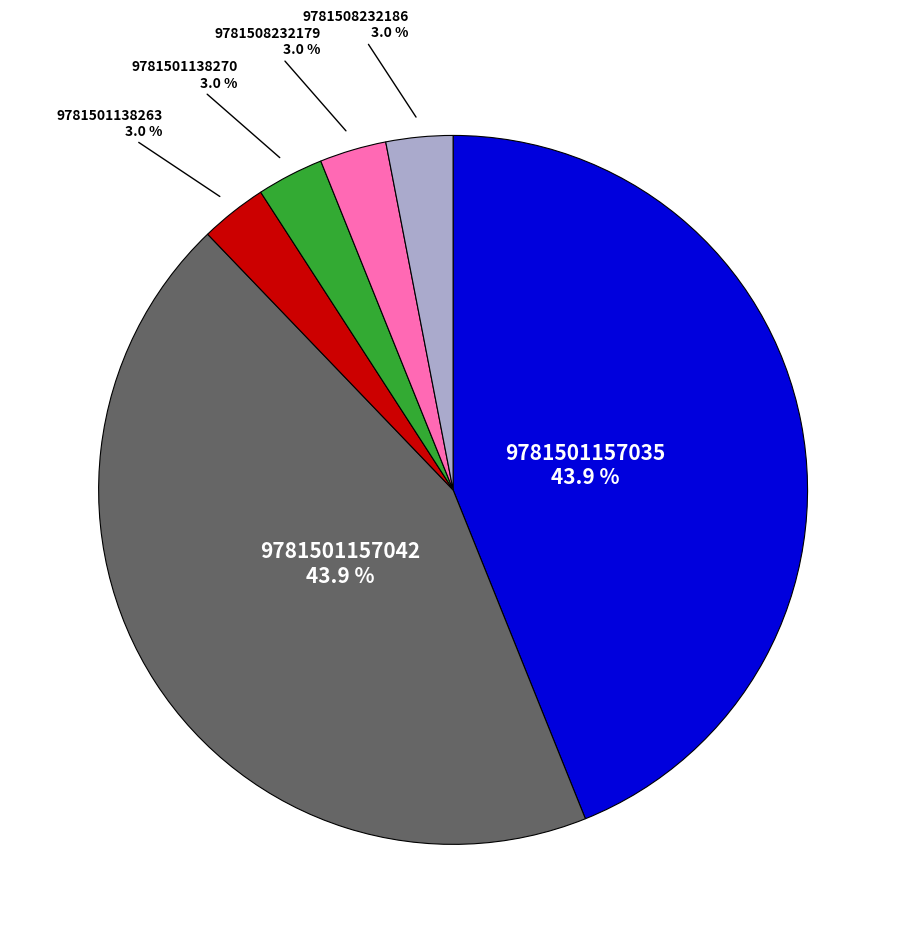

Count the number of slices in the pie.

6